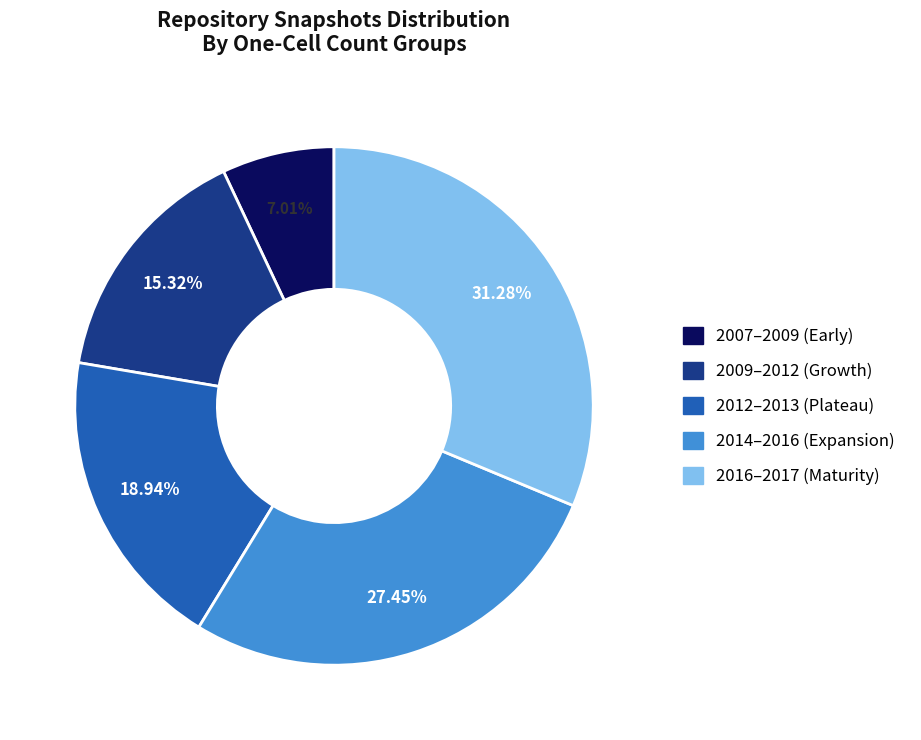

Does any single category account for the majority?

No